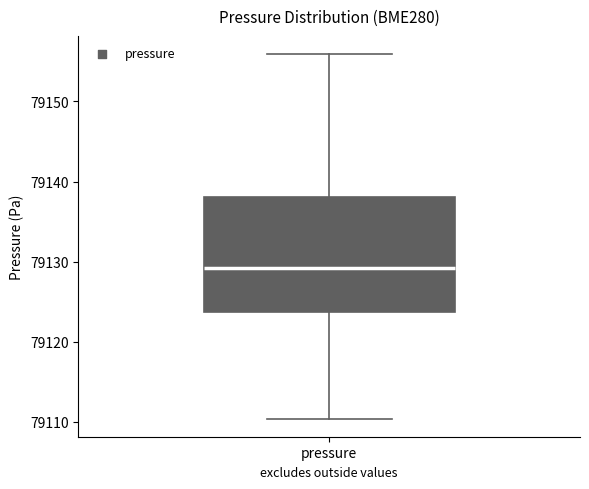

Read this box plot against the y-axis: the position of the median line, the range covered by the box, and the ends of both whiskers. The values are not printed on the chart, so give them approximately, as read against the axis.

median 79129, box 79124 to 79138, whiskers 79110 to 79156